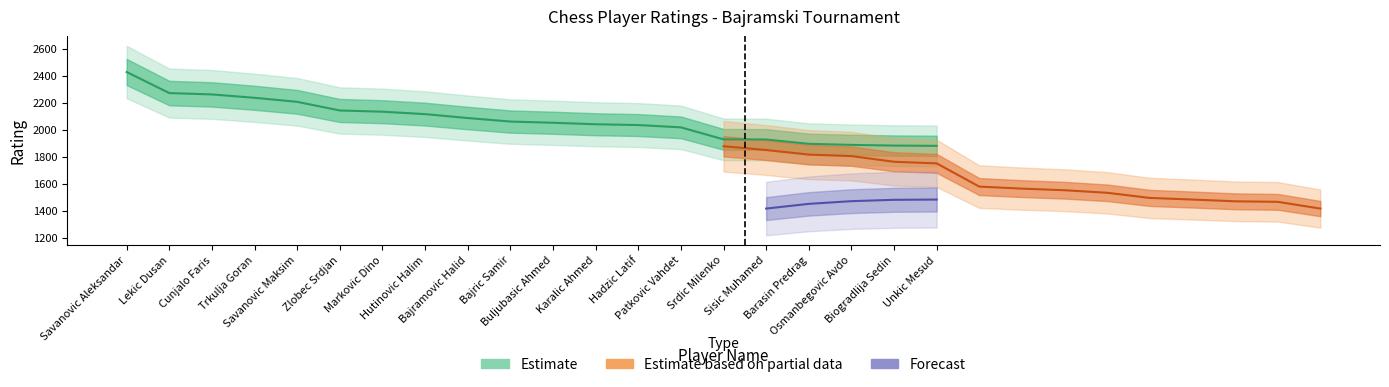

How many values in Estimate based on partial data are above zero?

15